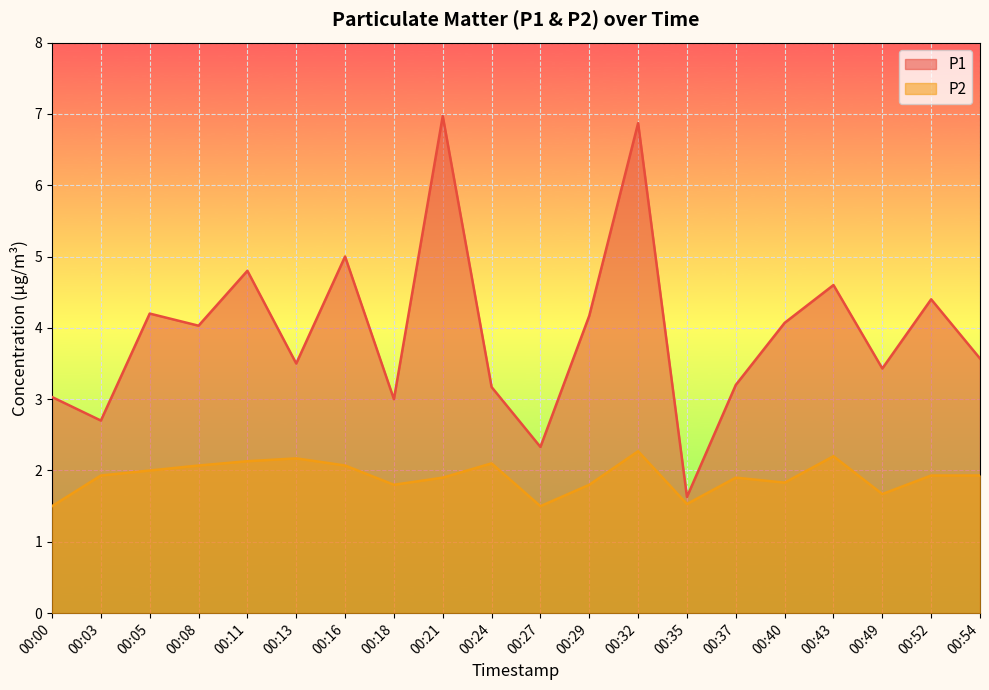

The value of P2 at 00:18 is 1.8. True or false?

True